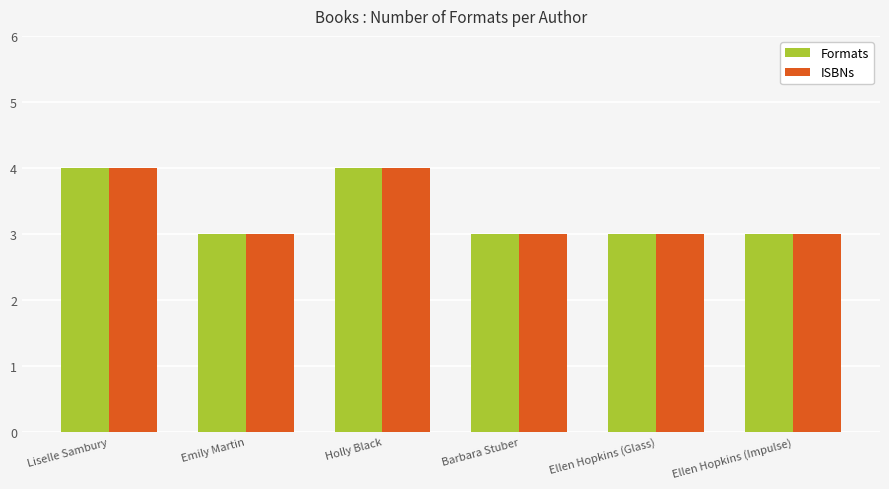

How many groups of bars are there?

6